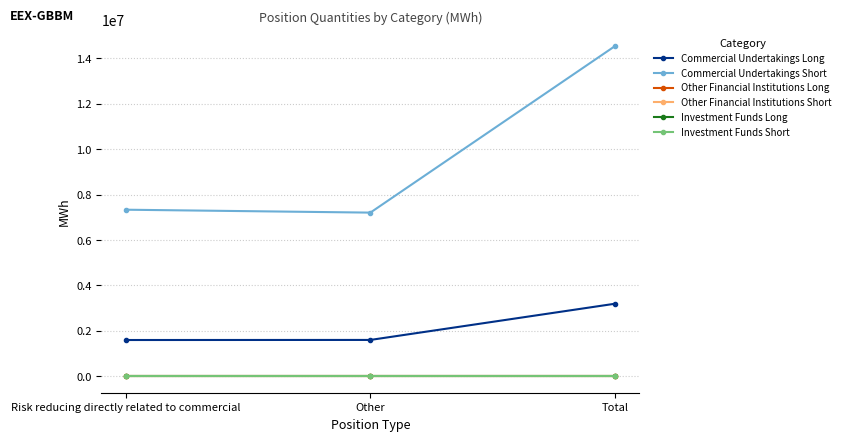

Which series has the largest range (max minus min)?

Commercial Undertakings Short